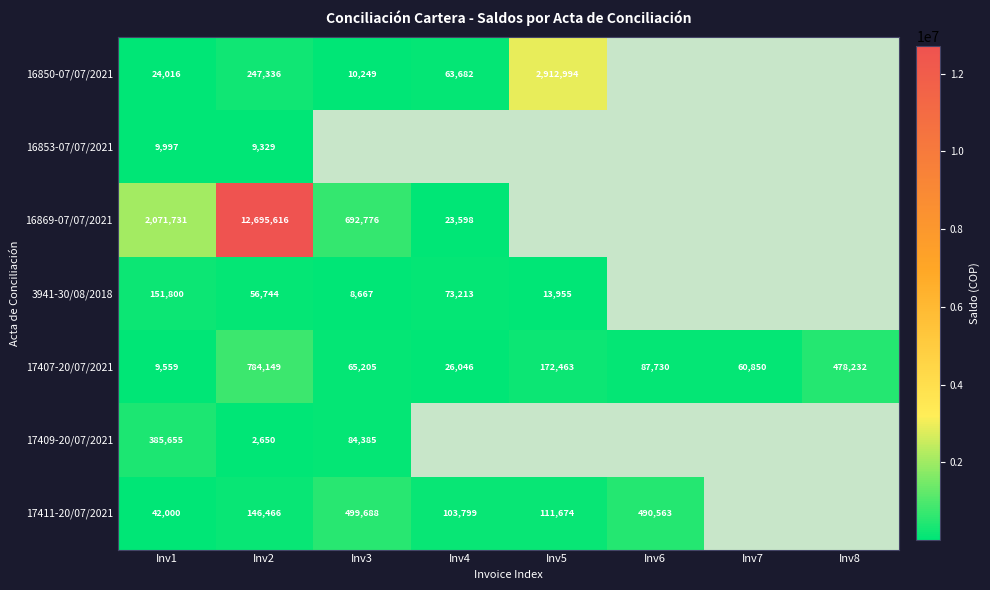

Which category has the lowest value across all series?

Inv2